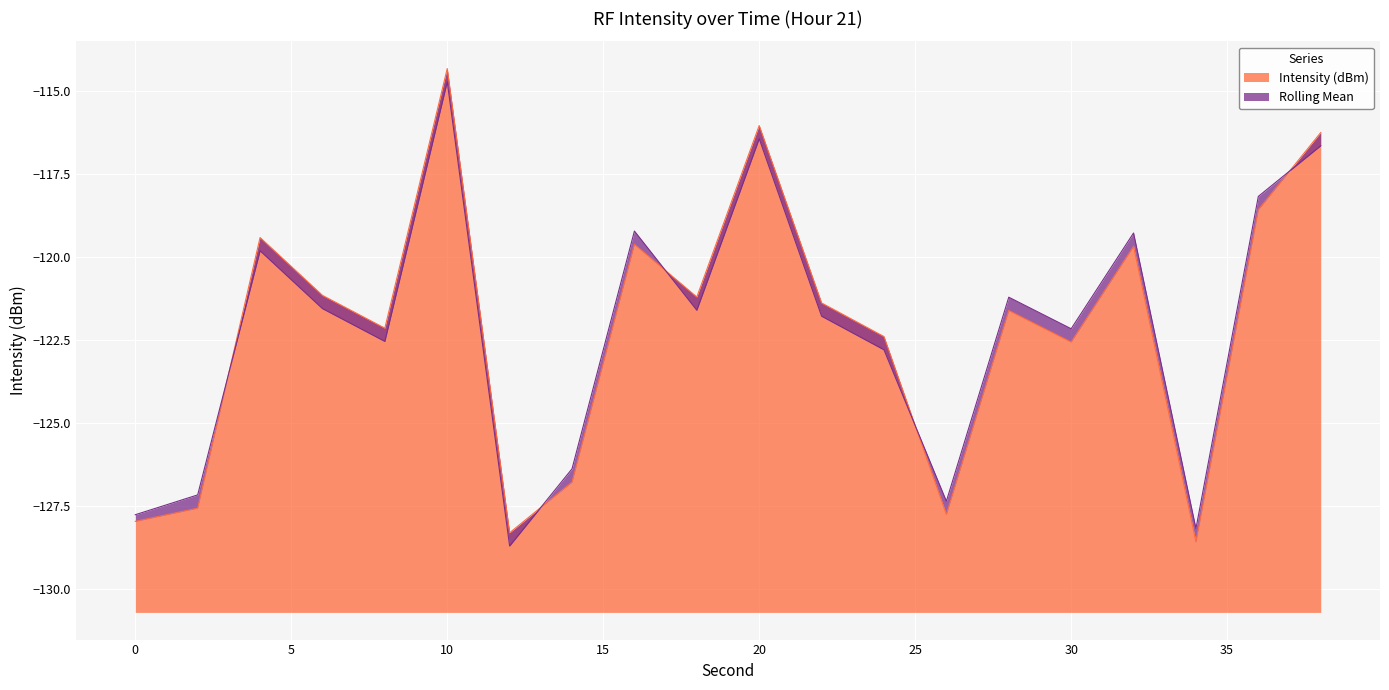

The value of Intensity (dBm) at 34 is -177.1. True or false?

False